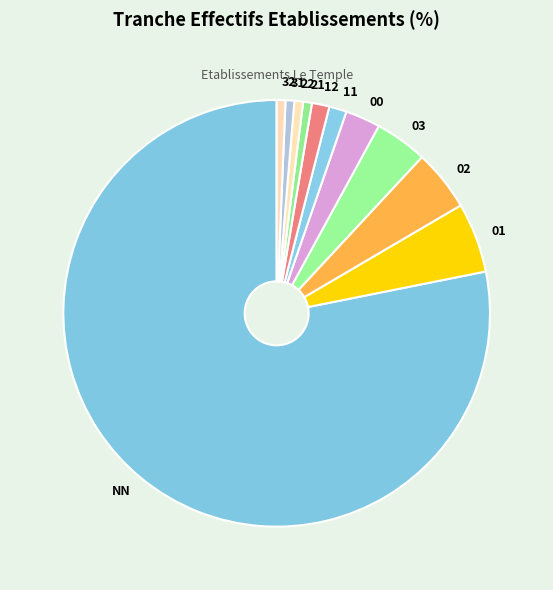

True or false: NN accounts for 78% of the total.

True